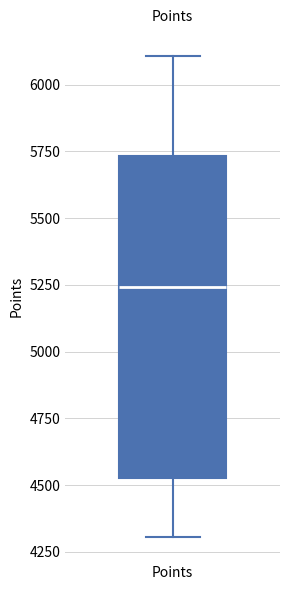

Read this box plot against the y-axis: the position of the median line, the range covered by the box, and the ends of both whiskers. The values are not printed on the chart, so give them approximately, as read against the axis.

median 5250, box 4550 to 5750, whiskers 4300 to 6100